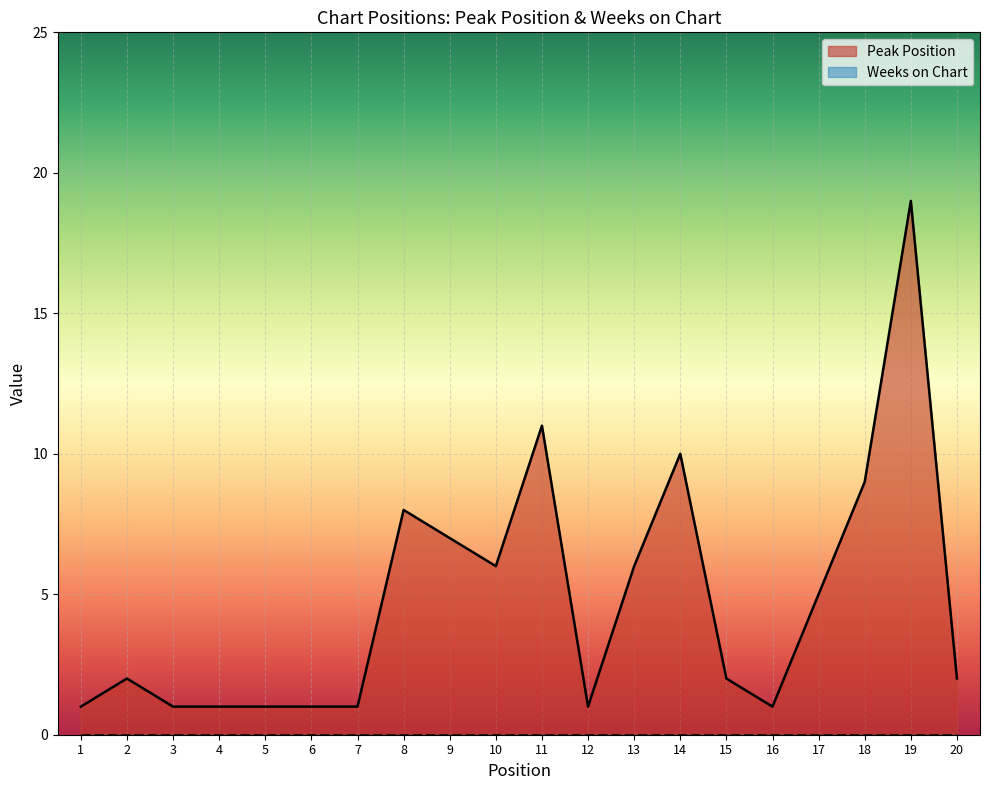

What is the maximum value shown in the chart?

19